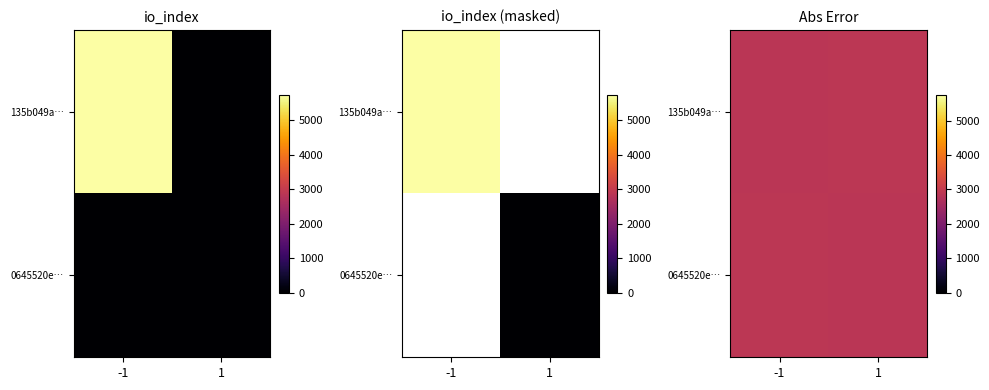

True or false: 0645520e… has a value of 3842 at 1.

False